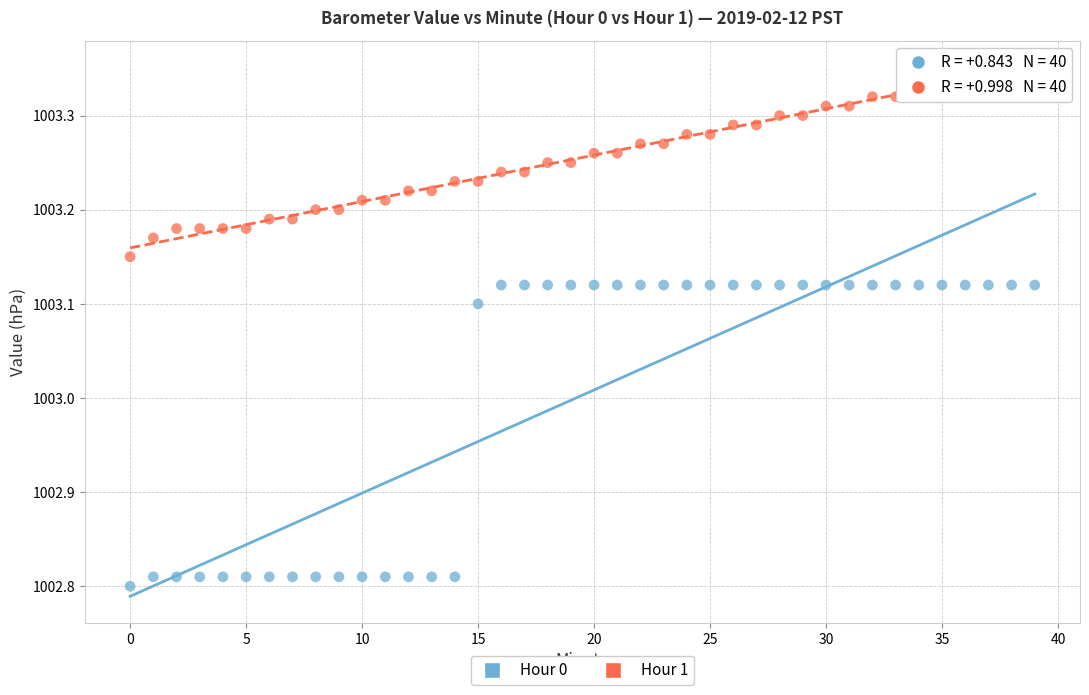

Which series contains the highest Y value?

Hour 1